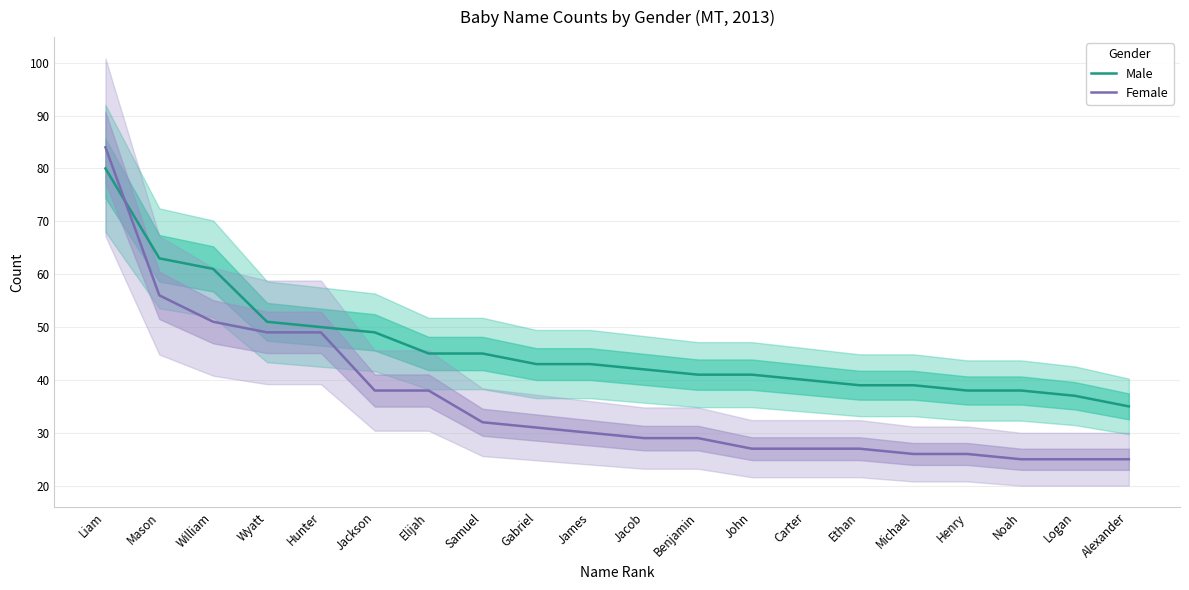

How many distinct data groups are displayed?

2